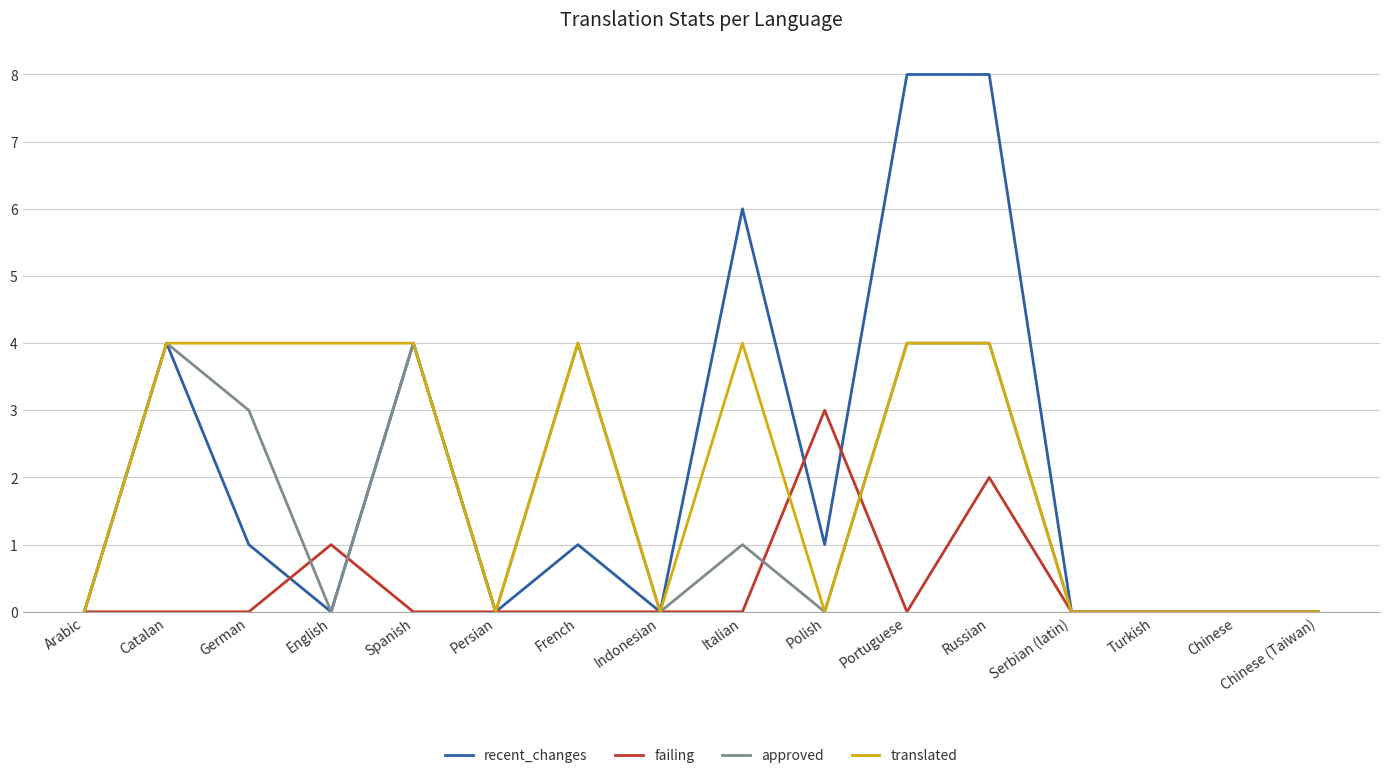

True or false: failing has a value of -2 at Chinese (Taiwan).

False